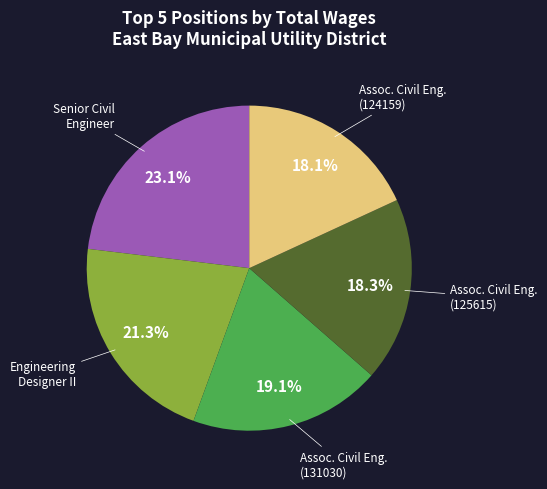

Does any single category account for the majority?

No